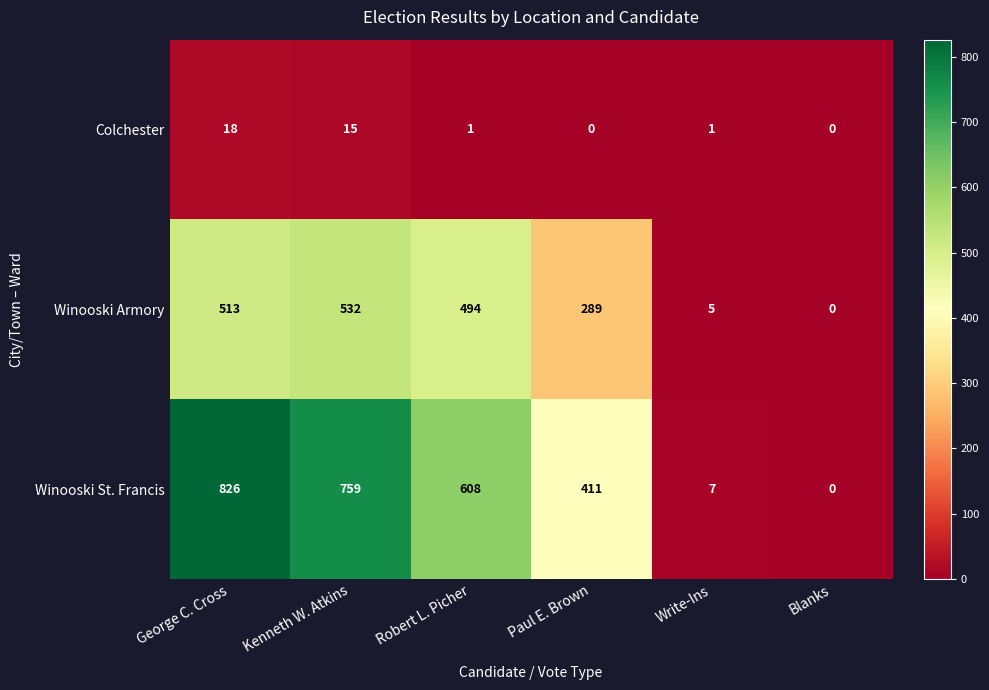

Reading right to left, extract all data points from this chart.

Colchester: Blanks=0	Write-Ins=1	Paul E. Brown=0	Robert L. Picher=1	Kenneth W. Atkins=15	George C. Cross=18
Winooski Armory: Blanks=0	Write-Ins=5	Paul E. Brown=289	Robert L. Picher=494	Kenneth W. Atkins=532	George C. Cross=513
Winooski St. Francis: Blanks=0	Write-Ins=7	Paul E. Brown=411	Robert L. Picher=608	Kenneth W. Atkins=759	George C. Cross=826